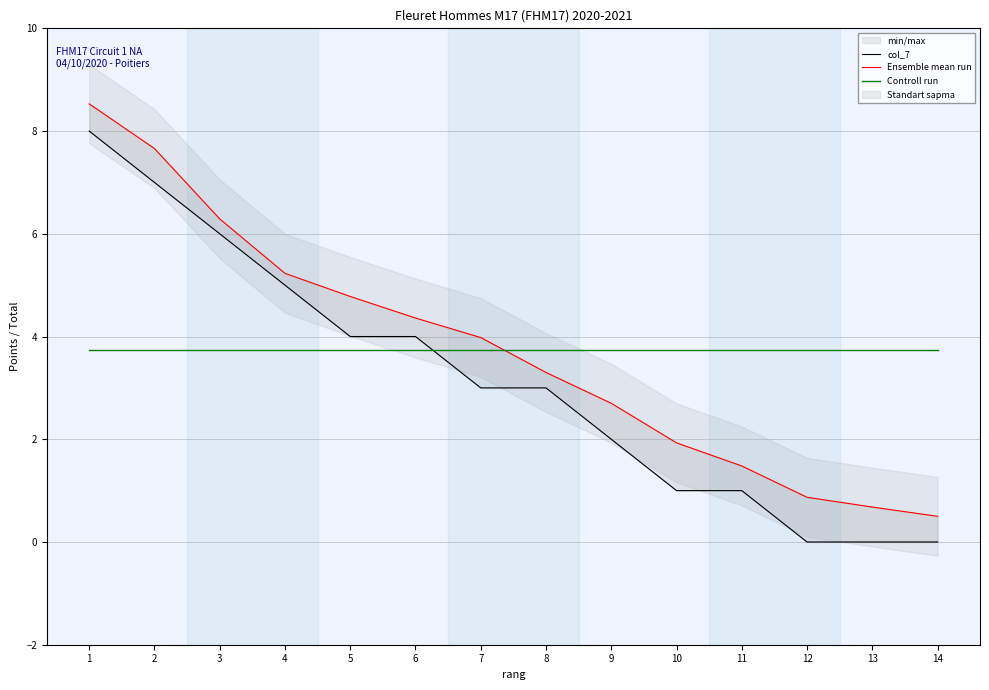

Is this an area chart (filled region under the line)?

No